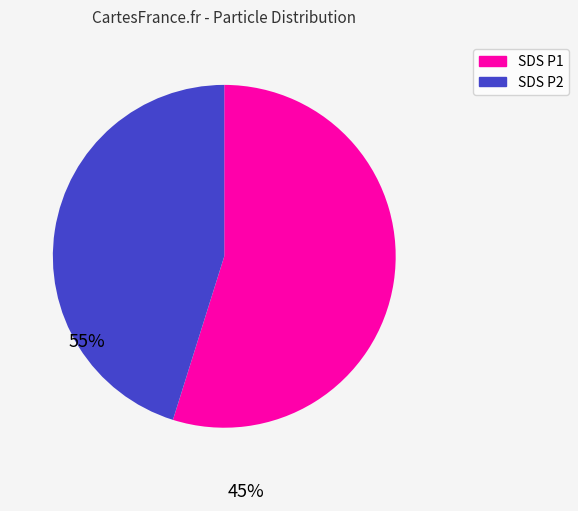

Is there any slice that represents more than half of the pie?

Yes